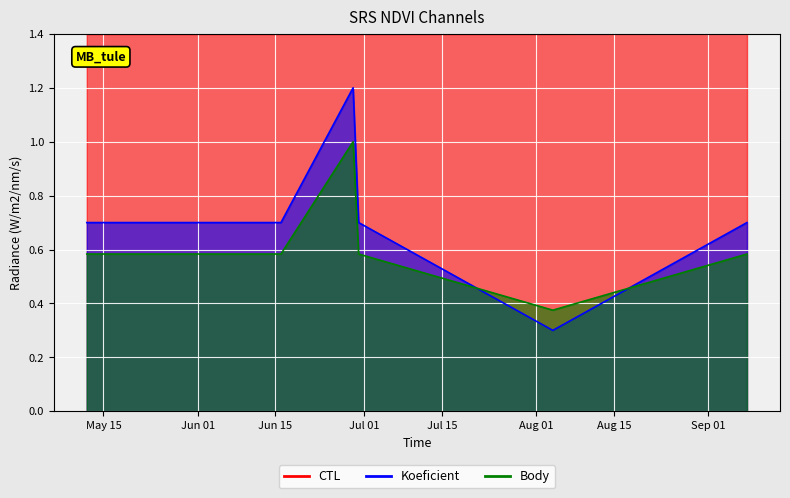

Reading left to right, list all the values displayed in this chart.

CTL: 1.4	1.4	1.4	1.4	1.4	1.4
Koeficient: 0.7	0.7	1.2	0.7	0.3	0.7
Body: 0.6	0.6	1.0	0.6	0.4	0.6